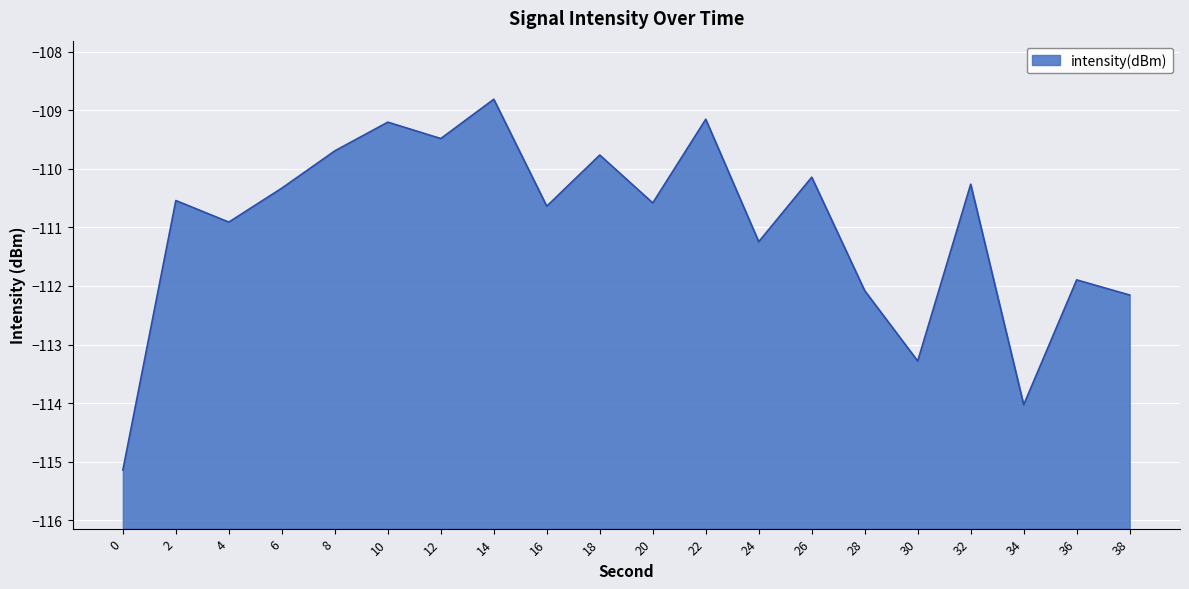

What is the value of the 6th point from the left?

-109.2